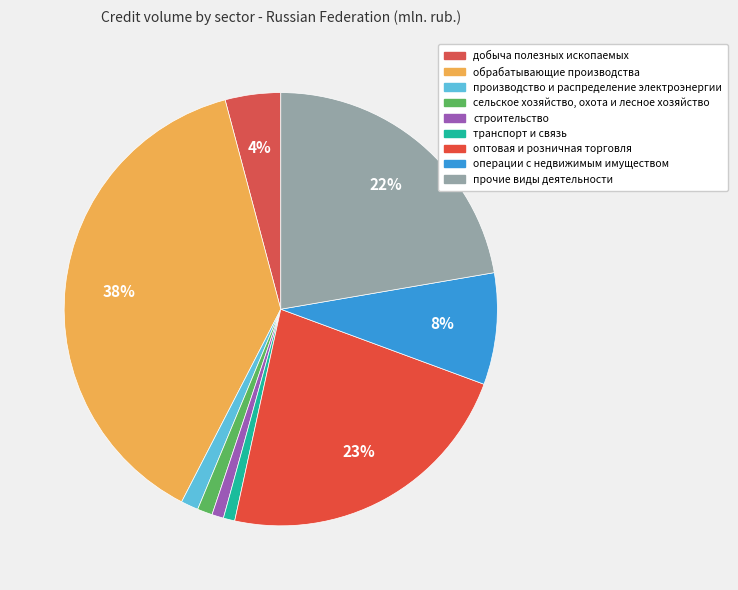

Which slice is the smallest?

транспорт и связь